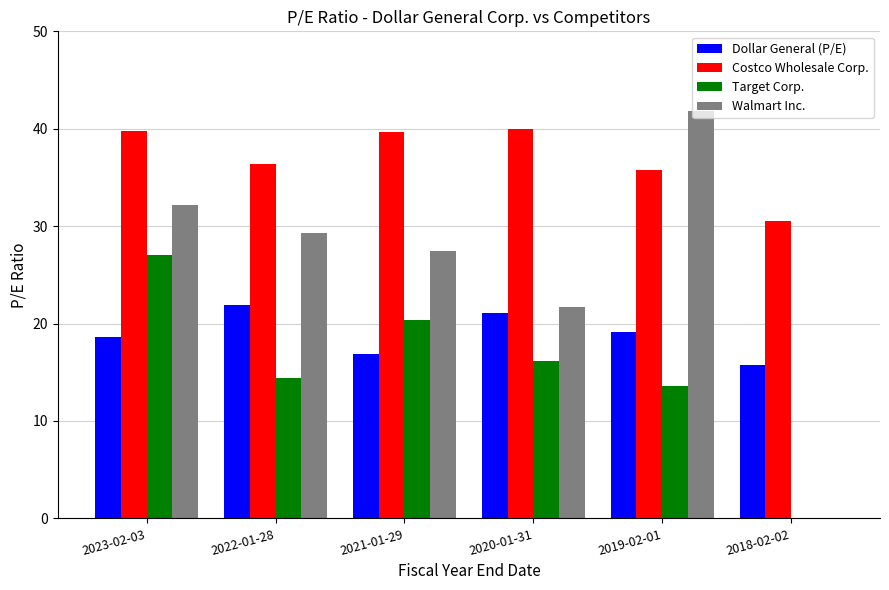

What is the total value across all series at 2018-02-02?

46.2